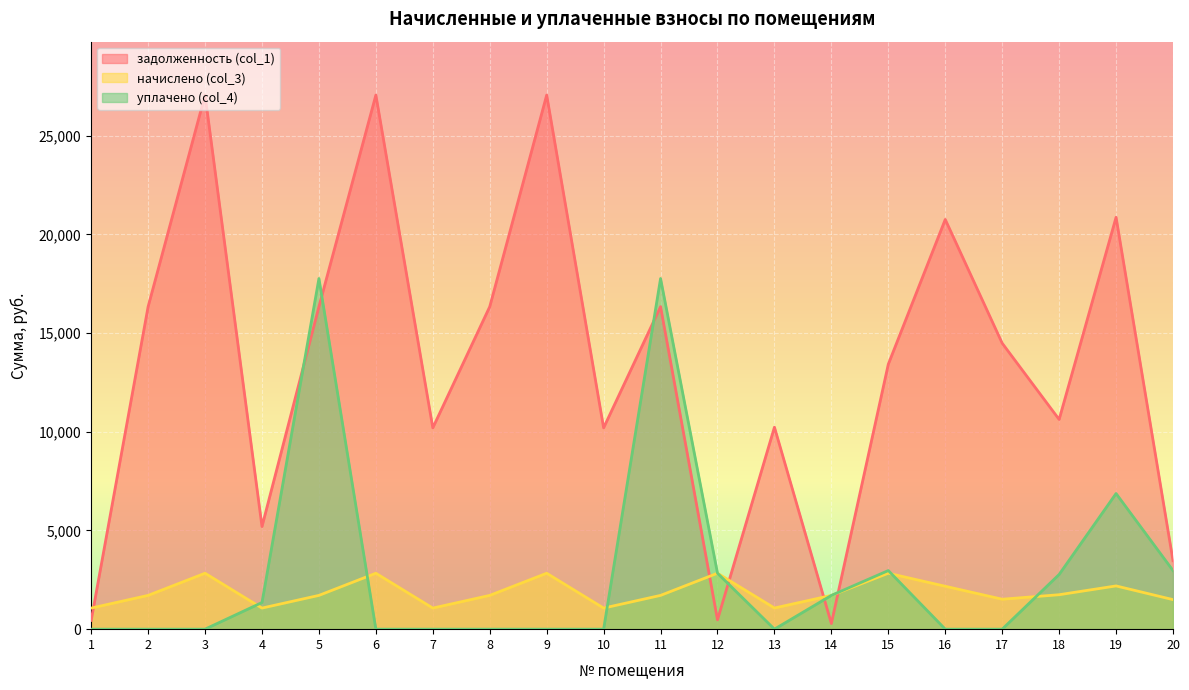

What are all the series names shown in the legend?

задолженность (col_1), начислено (col_3), уплачено (col_4)